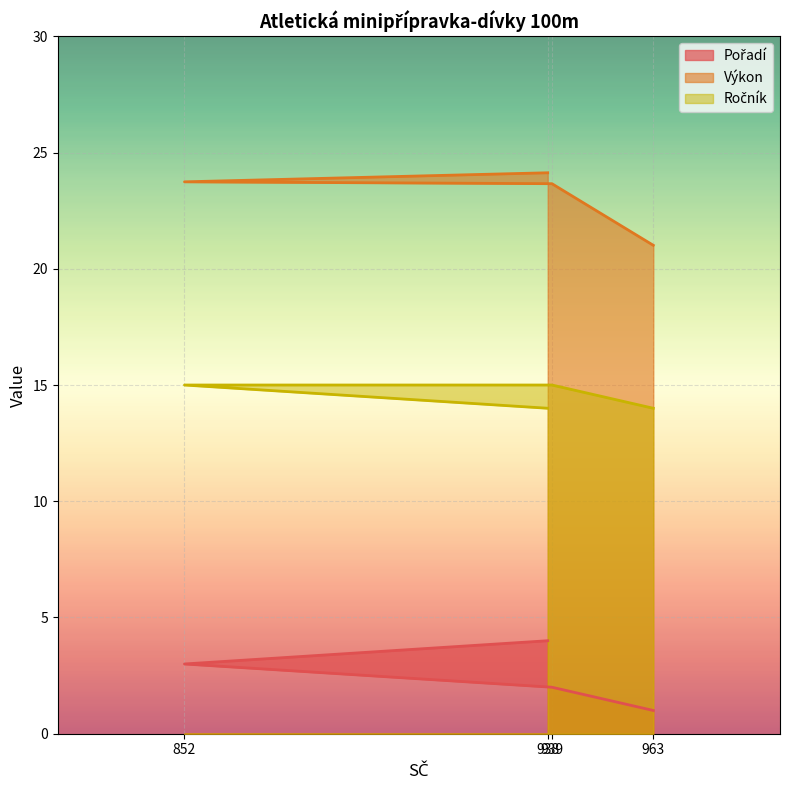

Is it true that Pořadí equals 4.0 at 938?

True